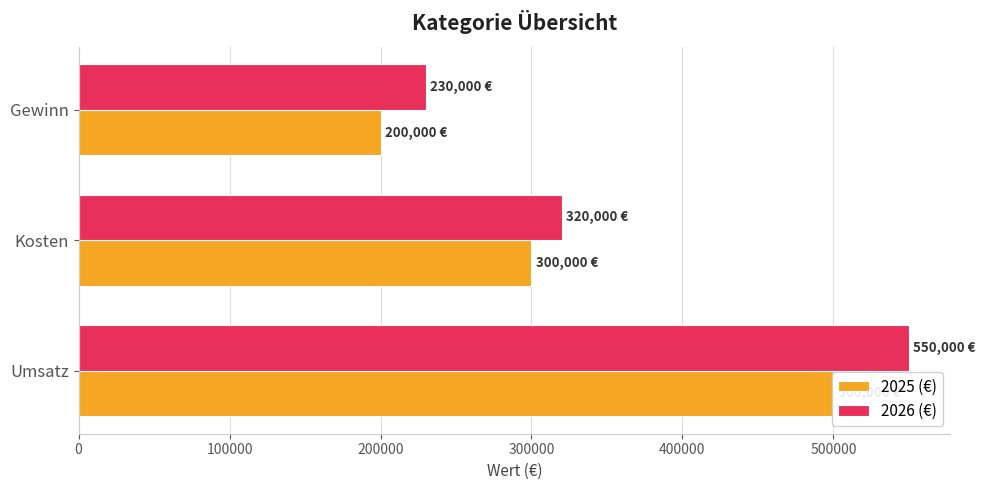

Rank the series by their average value, from highest to lowest.

2026 (€), 2025 (€)